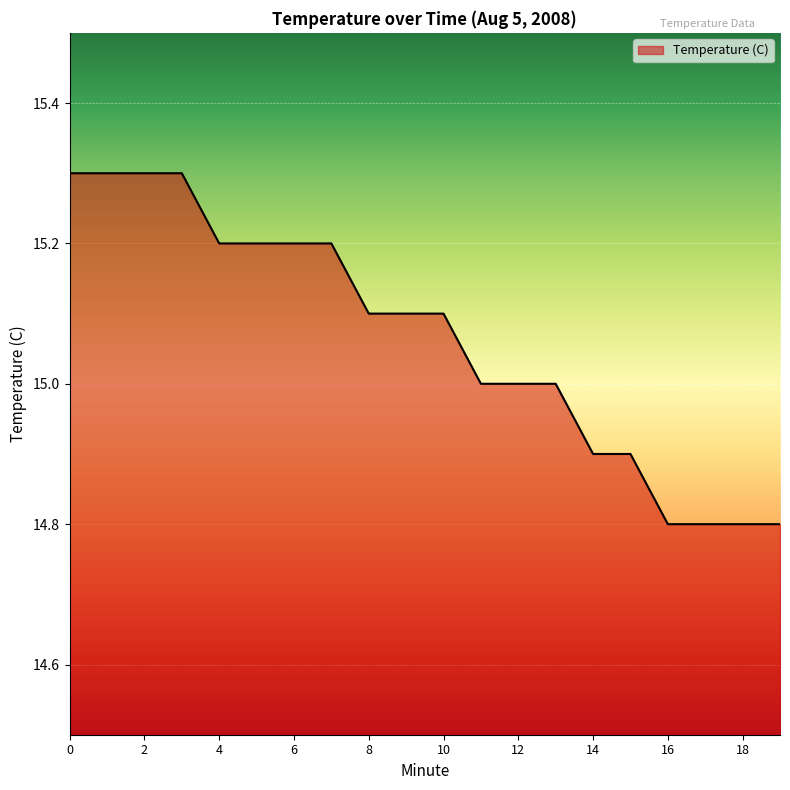

What is the maximum value shown in the chart?

15.3